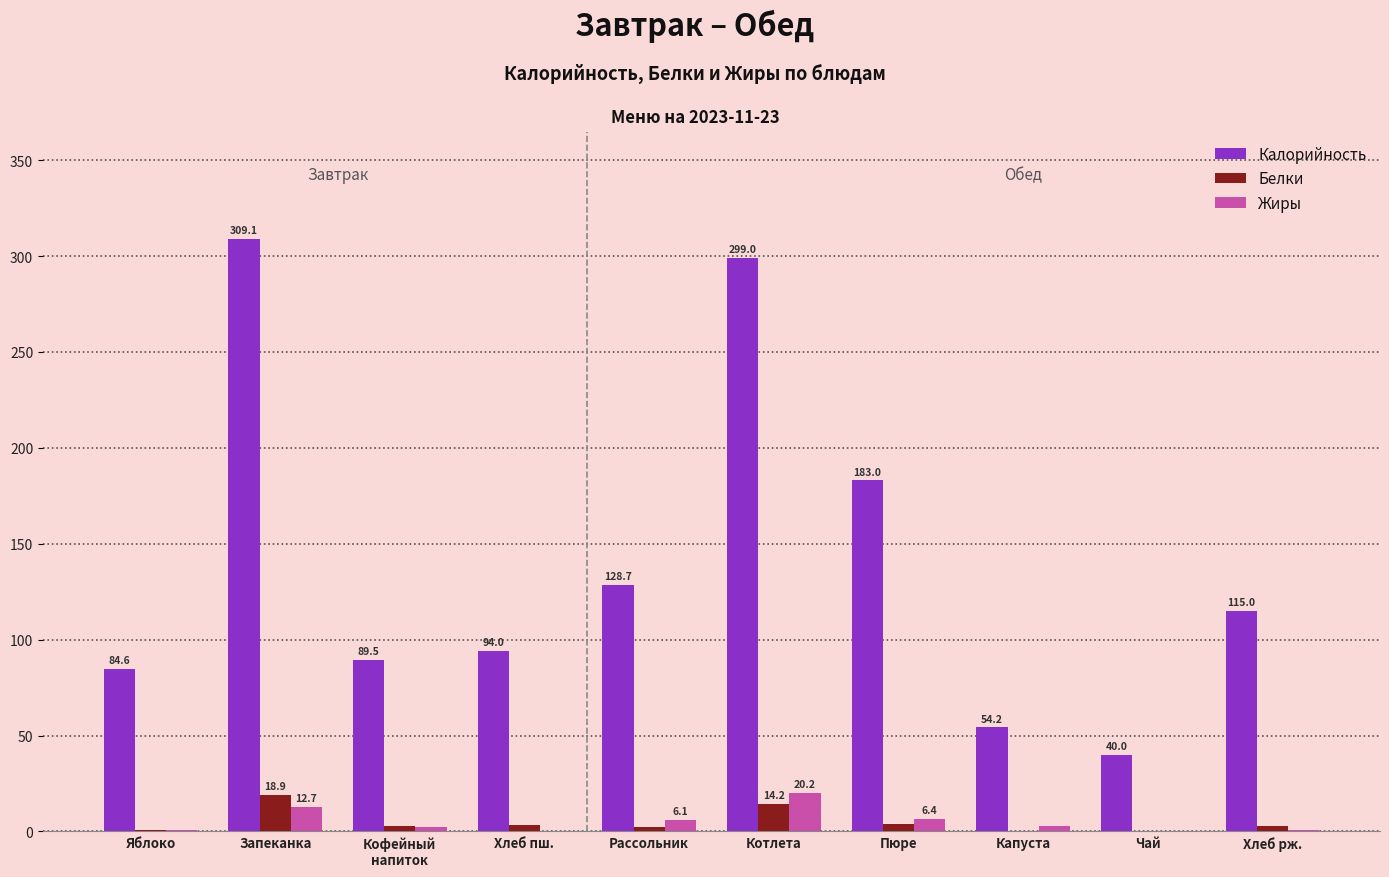

True or false: Жиры has a value of 20.2 at Котлета.

True